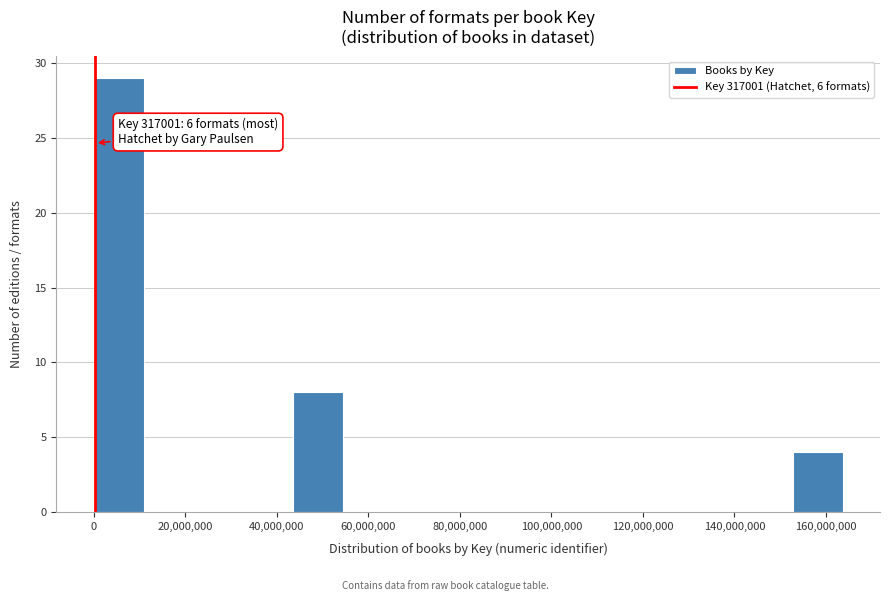

Which range on the x-axis has the tallest bar?

0 to 10000000